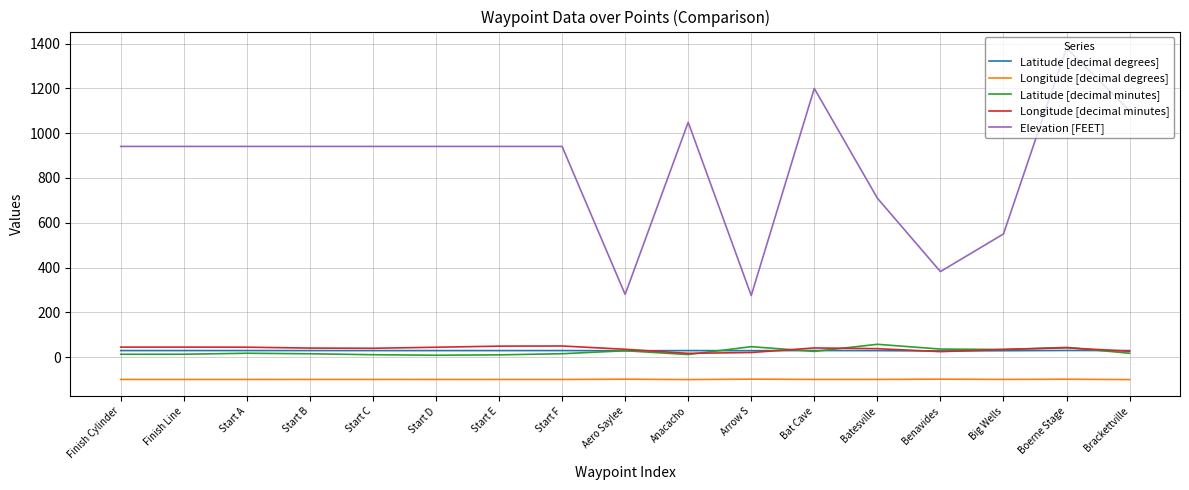

How many values in the Longitude [decimal minutes] series exceed 40?

9